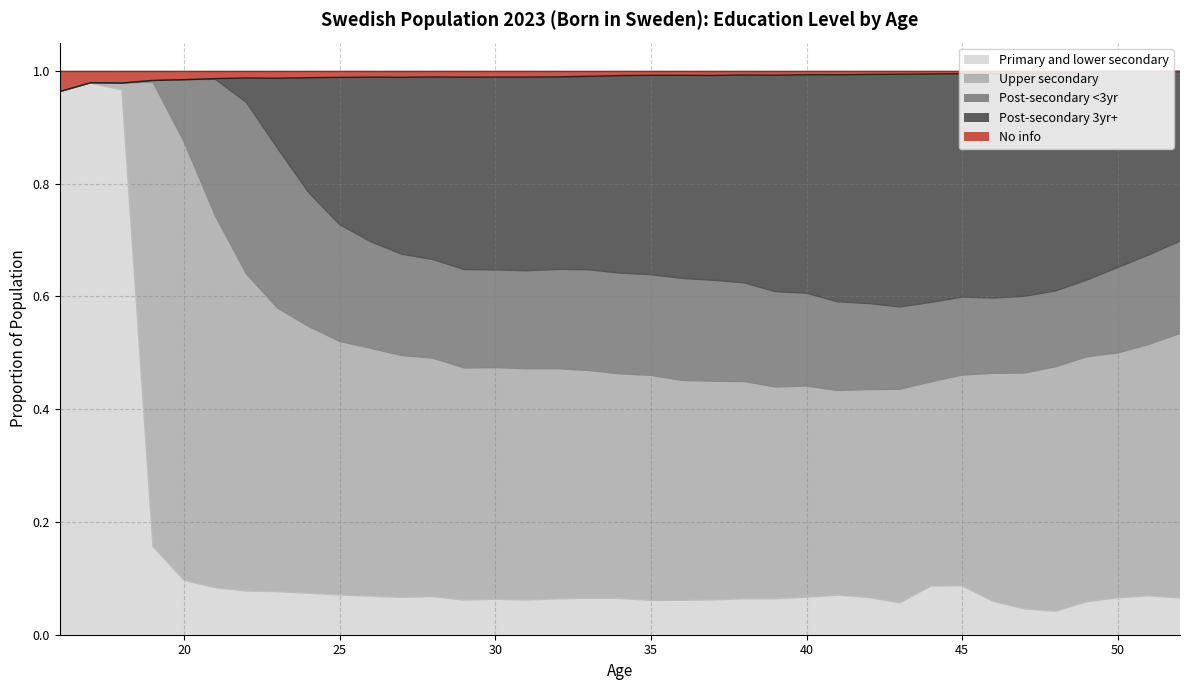

How many lines are shown in the chart?

5